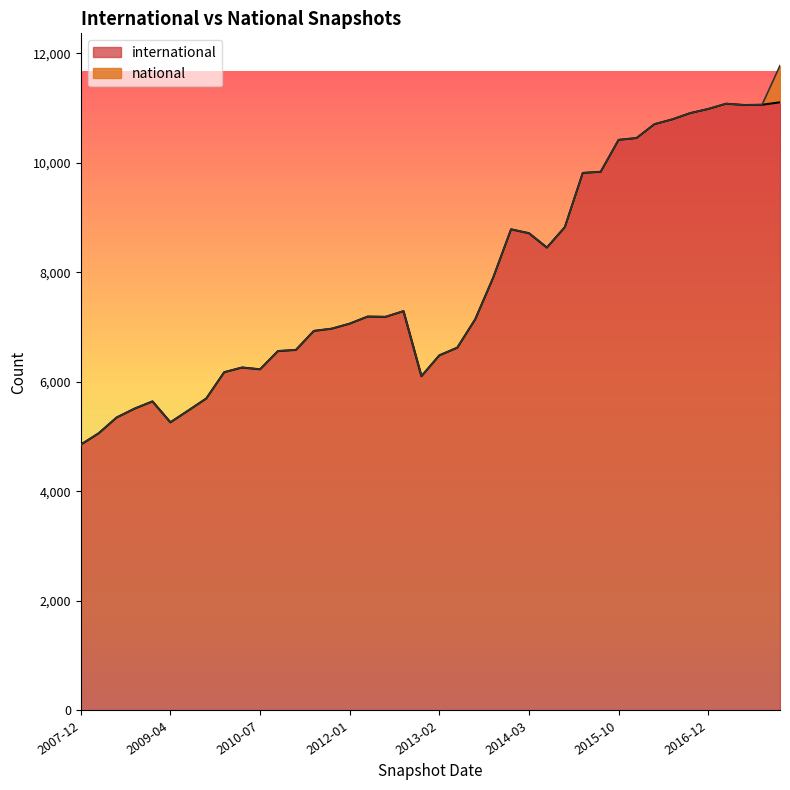

What are all the series names shown in the legend?

international, national